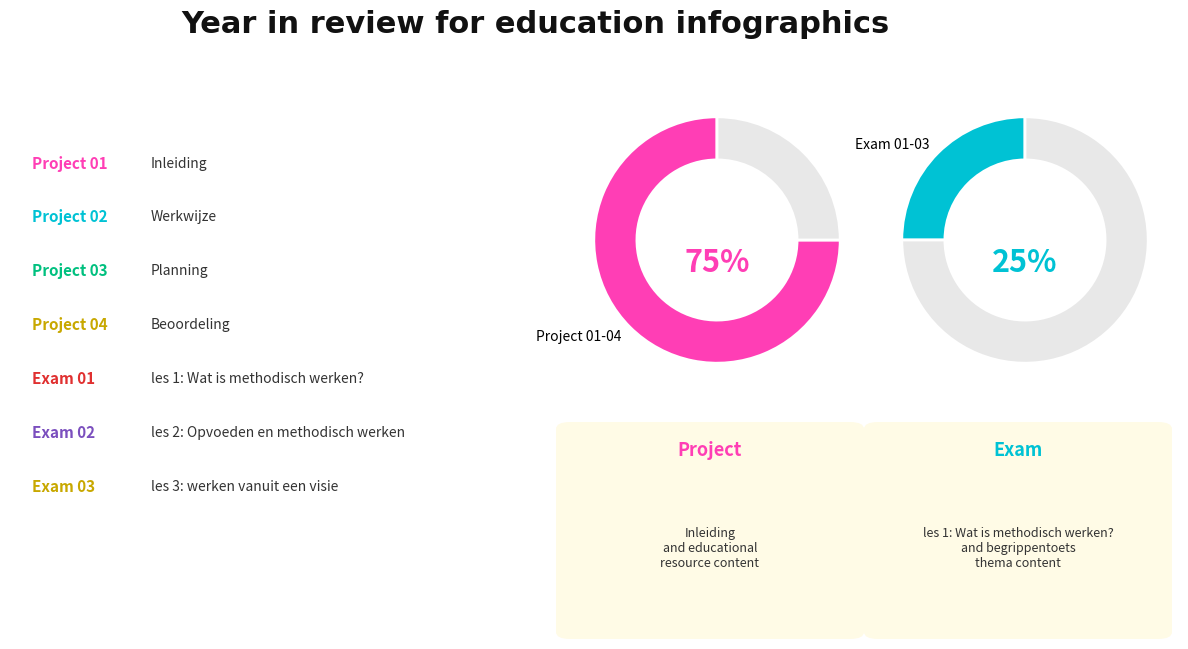

To the nearest percent, what percentage of the pie is Inleiding?

10%